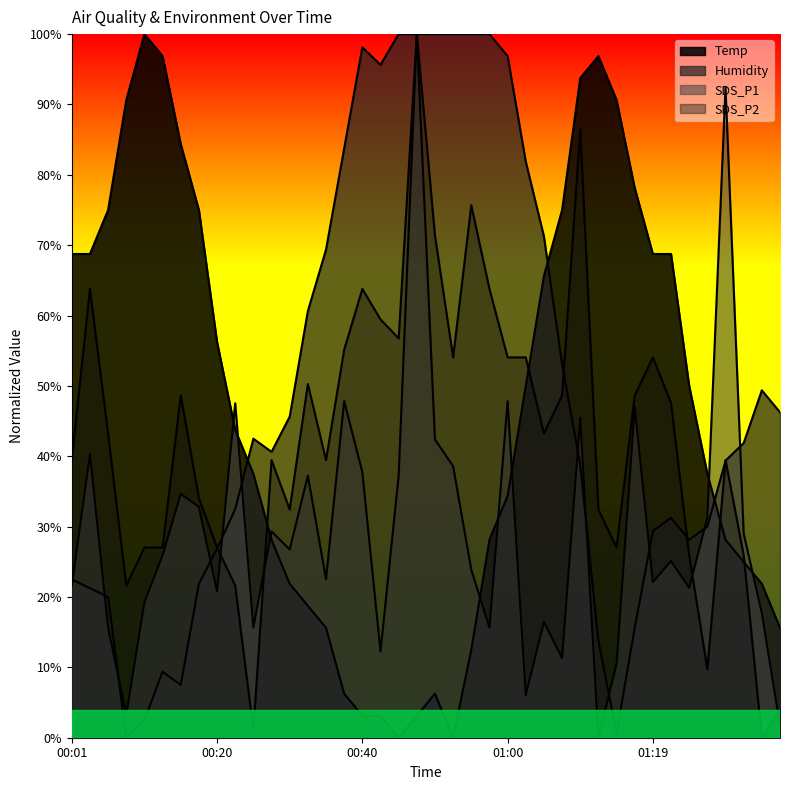

At which label is Humidity closest to 0?

00:08